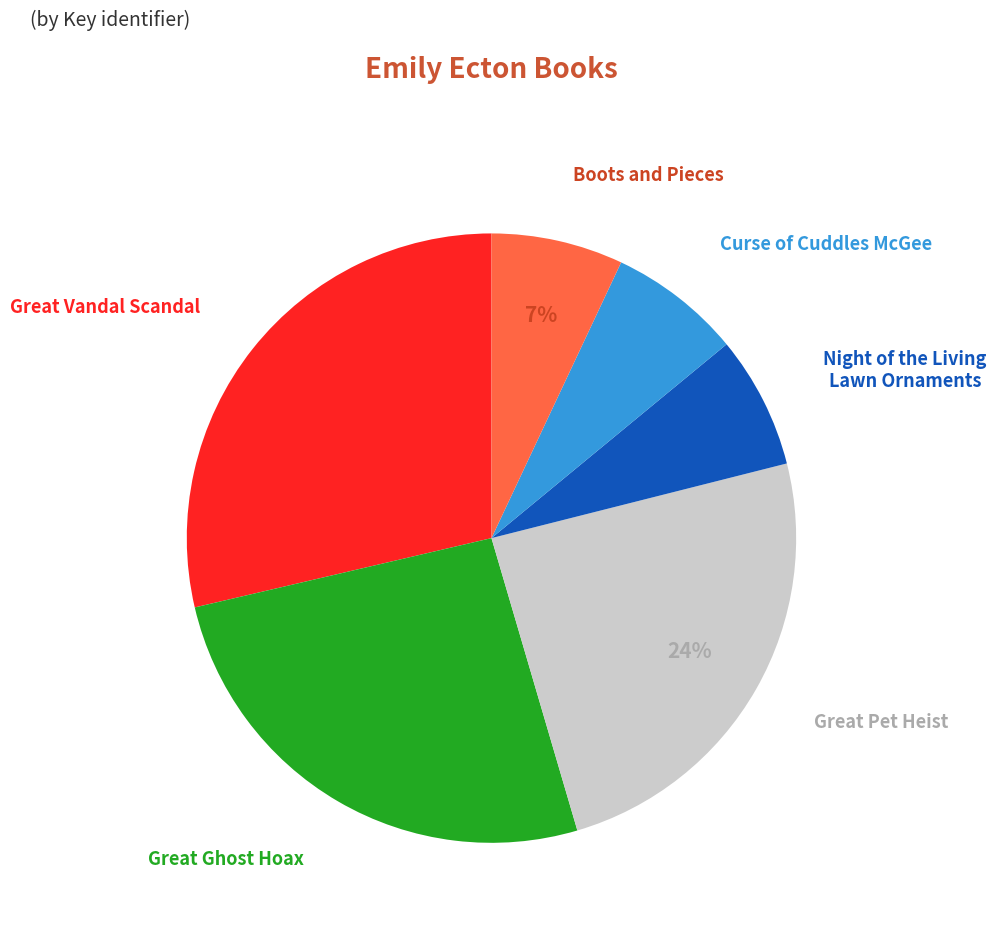

Does any single category account for the majority?

No